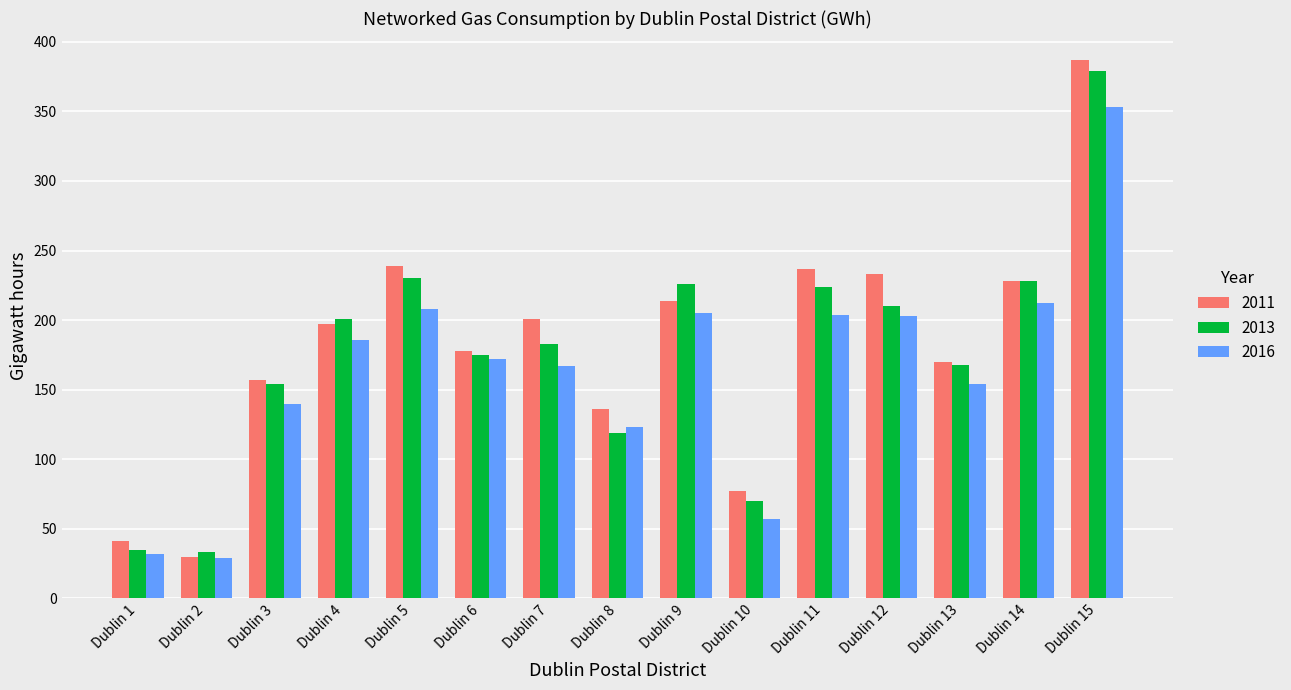

What are all the series names shown in the legend?

2011, 2013, 2016